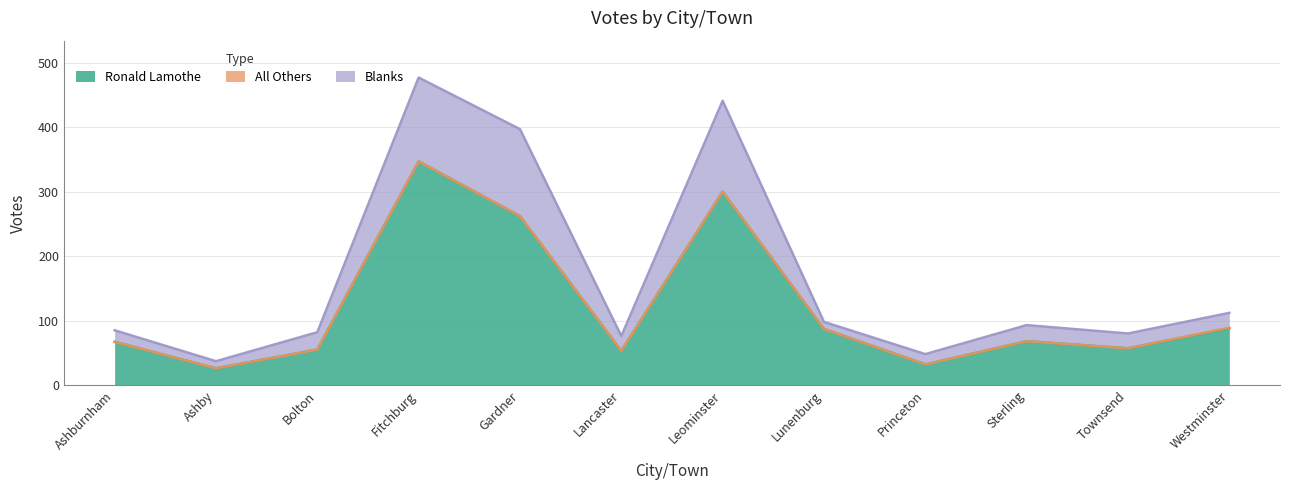

What is the minimum value for Blanks?

37